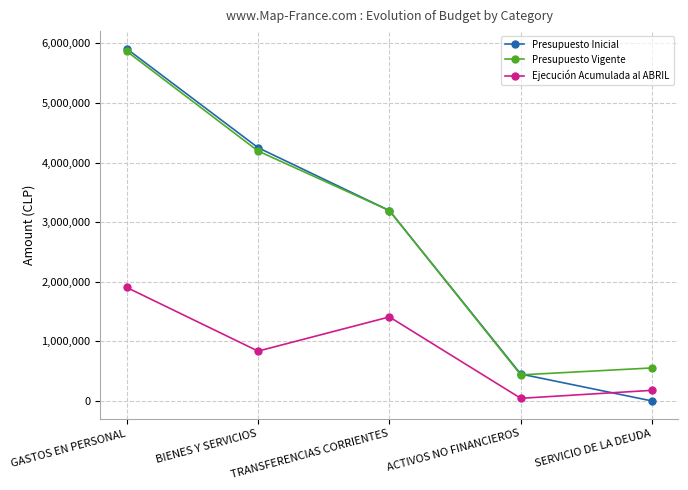

What is the sum of the Presupuesto Vigente values at TRANSFERENCIAS CORRIENTES and BIENES Y SERVICIOS?

7387747